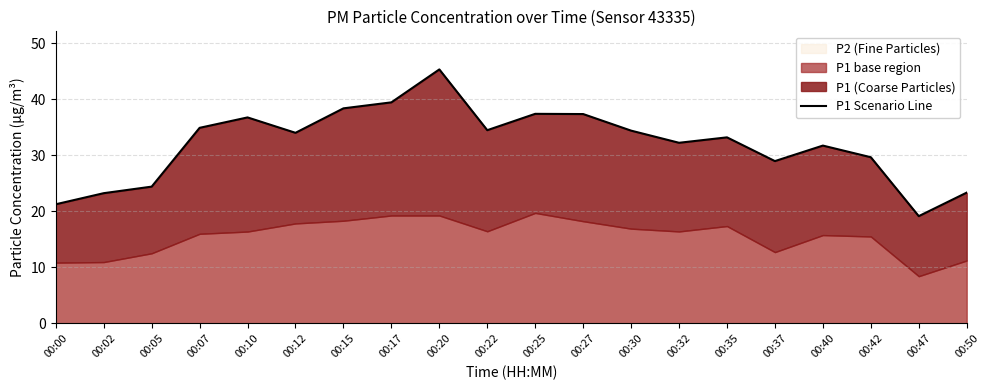

How many categories are shown in the chart?

20